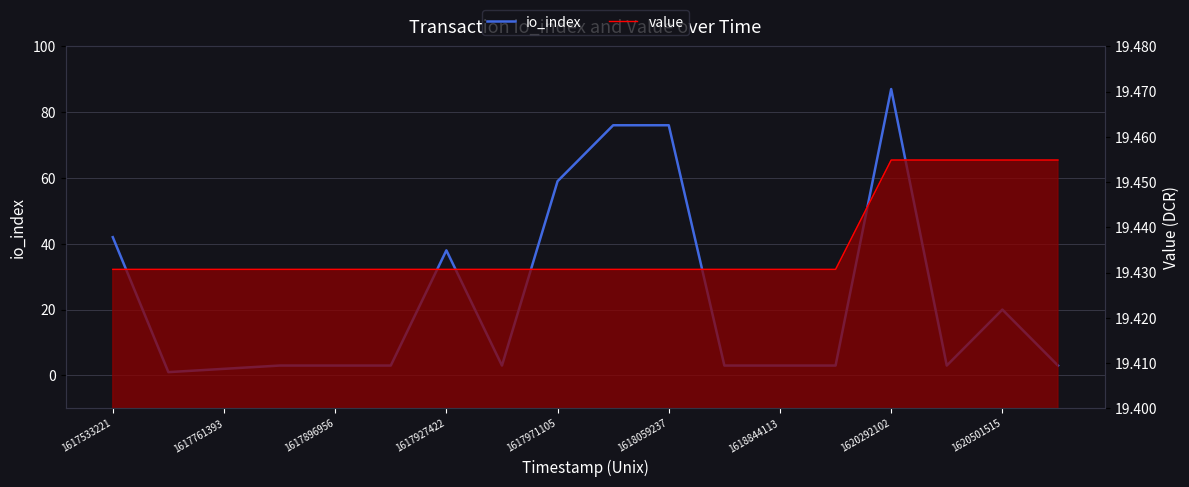

Reading right to left, list all the values displayed in this chart.

io_index: 3.0	20.0	3.0	87.0	3.0	3.0	3.0	76.0	76.0	59.0	3.0	38.0	3.0	3.0	3.0	2.0	1.0	42.0
value: 19.5	19.5	19.5	19.5	19.4	19.4	19.4	19.4	19.4	19.4	19.4	19.4	19.4	19.4	19.4	19.4	19.4	19.4